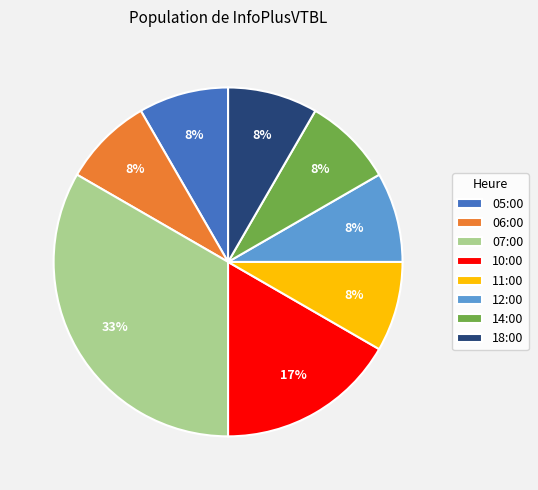

Is there any slice that represents more than half of the pie?

No